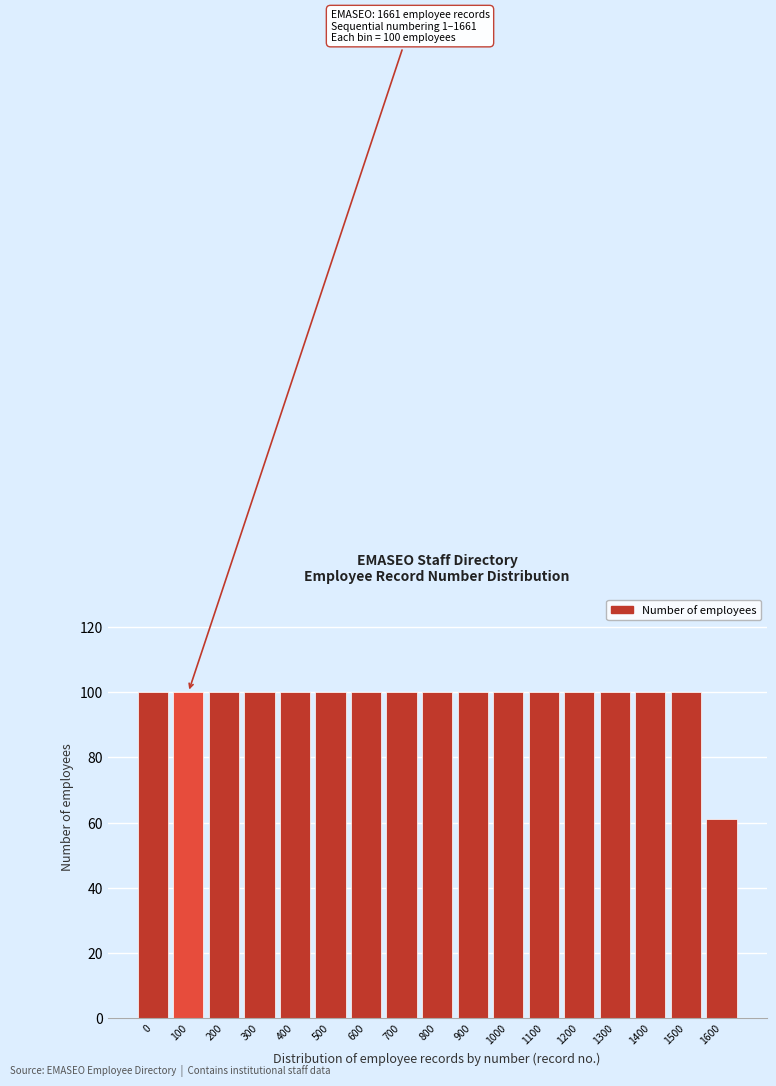

Reading left to right, what are all the values shown in this chart?

0=100	100=100	200=100	300=100	400=100	500=100	600=100	700=100	800=100	900=100	1000=100	1100=100	1200=100	1300=100	1400=100	1500=100	1600=61